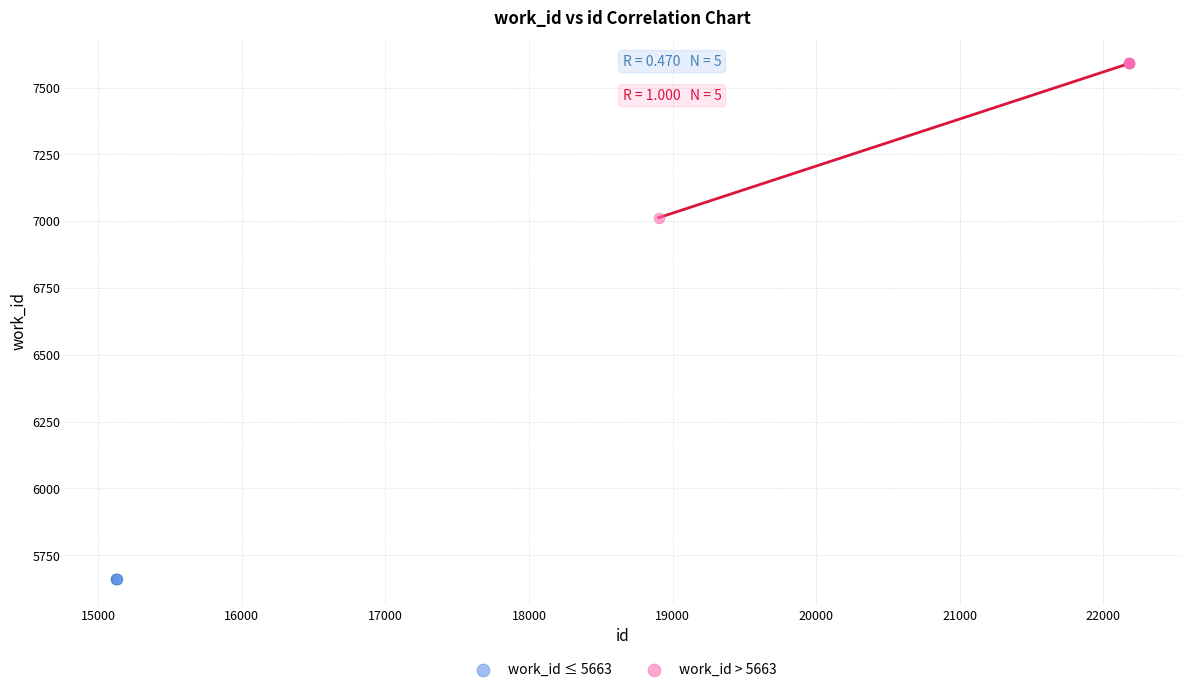

Which series has the largest Y range (max minus min)?

work_id > 5663